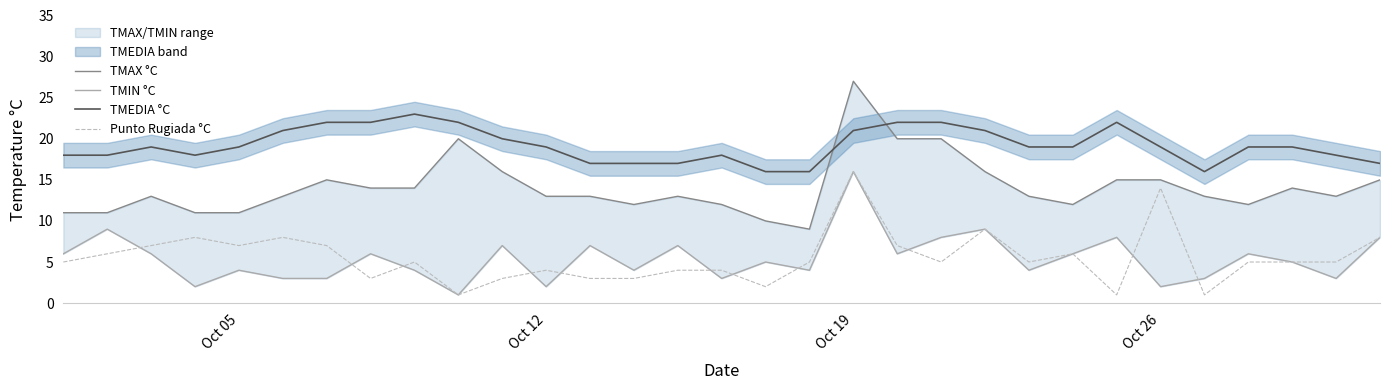

Which series ends up on top after the final intersection of TMAX °C and TMEDIA °C?

TMEDIA °C